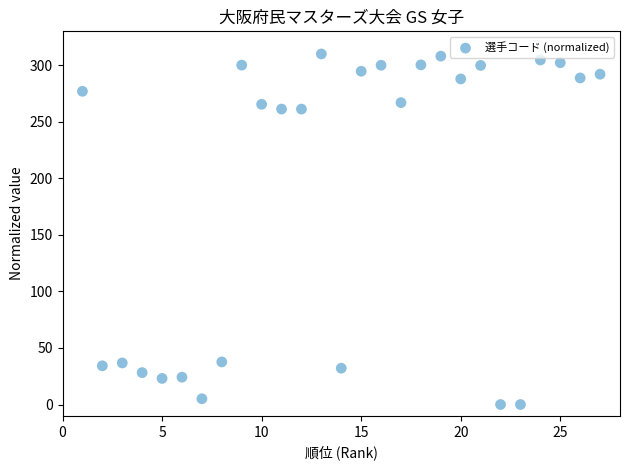

What is the range of X values (max minus min)?

26.0